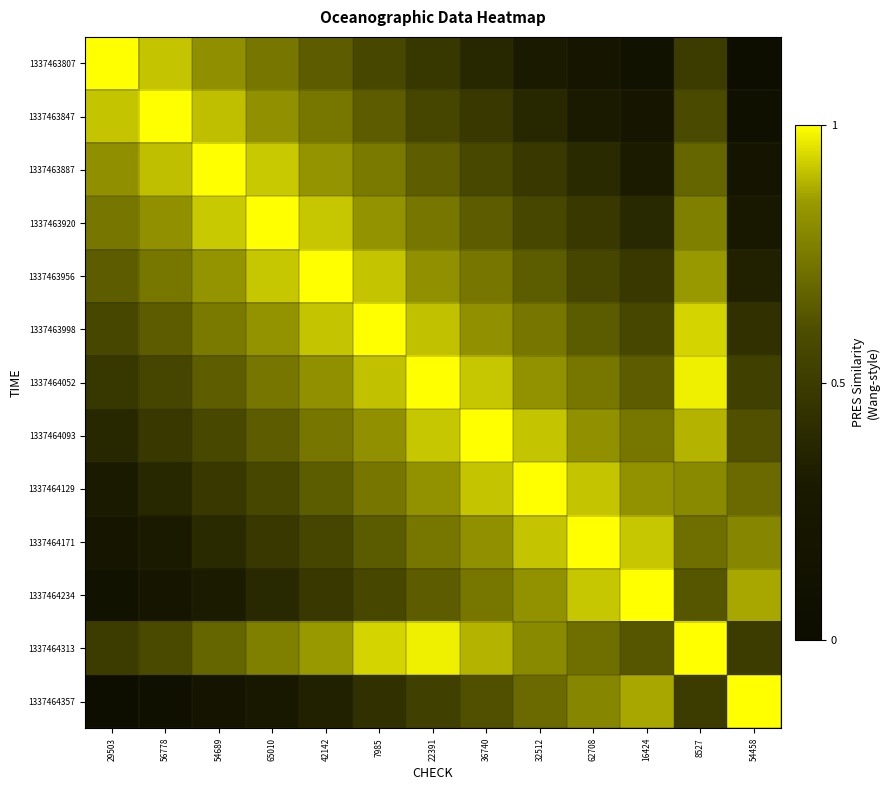

Reading left to right, what are all the values shown in this chart?

1337463807: 29503=1.0	56778=0.9	54689=0.8	65010=0.7	42142=0.7	7985=0.6	22391=0.5	36740=0.4	32512=0.3	62708=0.2	16424=0.1	8527=0.5	54458=0.0
1337463847: 29503=0.9	56778=1.0	54689=0.9	65010=0.8	42142=0.7	7985=0.7	22391=0.6	36740=0.5	32512=0.4	62708=0.3	16424=0.2	8527=0.6	54458=0.1
1337463887: 29503=0.8	56778=0.9	54689=1.0	65010=0.9	42142=0.8	7985=0.7	22391=0.7	36740=0.6	32512=0.5	62708=0.4	16424=0.3	8527=0.7	54458=0.2
1337463920: 29503=0.7	56778=0.8	54689=0.9	65010=1.0	42142=0.9	7985=0.8	22391=0.7	36740=0.7	32512=0.6	62708=0.5	16424=0.4	8527=0.8	54458=0.3
1337463956: 29503=0.7	56778=0.7	54689=0.8	65010=0.9	42142=1.0	7985=0.9	22391=0.8	36740=0.7	32512=0.6	62708=0.6	16424=0.5	8527=0.8	54458=0.3
1337463998: 29503=0.6	56778=0.7	54689=0.7	65010=0.8	42142=0.9	7985=1.0	22391=0.9	36740=0.8	32512=0.7	62708=0.6	16424=0.6	8527=0.9	54458=0.4
1337464052: 29503=0.5	56778=0.6	54689=0.7	65010=0.7	42142=0.8	7985=0.9	22391=1.0	36740=0.9	32512=0.8	62708=0.7	16424=0.7	8527=1.0	54458=0.5
1337464093: 29503=0.4	56778=0.5	54689=0.6	65010=0.7	42142=0.7	7985=0.8	22391=0.9	36740=1.0	32512=0.9	62708=0.8	16424=0.7	8527=0.9	54458=0.6
1337464129: 29503=0.3	56778=0.4	54689=0.5	65010=0.6	42142=0.6	7985=0.7	22391=0.8	36740=0.9	32512=1.0	62708=0.9	16424=0.8	8527=0.8	54458=0.7
1337464171: 29503=0.2	56778=0.3	54689=0.4	65010=0.5	42142=0.6	7985=0.6	22391=0.7	36740=0.8	32512=0.9	62708=1.0	16424=0.9	8527=0.7	54458=0.8
1337464234: 29503=0.1	56778=0.2	54689=0.3	65010=0.4	42142=0.5	7985=0.6	22391=0.7	36740=0.7	32512=0.8	62708=0.9	16424=1.0	8527=0.6	54458=0.9
1337464313: 29503=0.5	56778=0.6	54689=0.7	65010=0.8	42142=0.8	7985=0.9	22391=1.0	36740=0.9	32512=0.8	62708=0.7	16424=0.6	8527=1.0	54458=0.5
1337464357: 29503=0.0	56778=0.1	54689=0.2	65010=0.3	42142=0.3	7985=0.4	22391=0.5	36740=0.6	32512=0.7	62708=0.8	16424=0.9	8527=0.5	54458=1.0